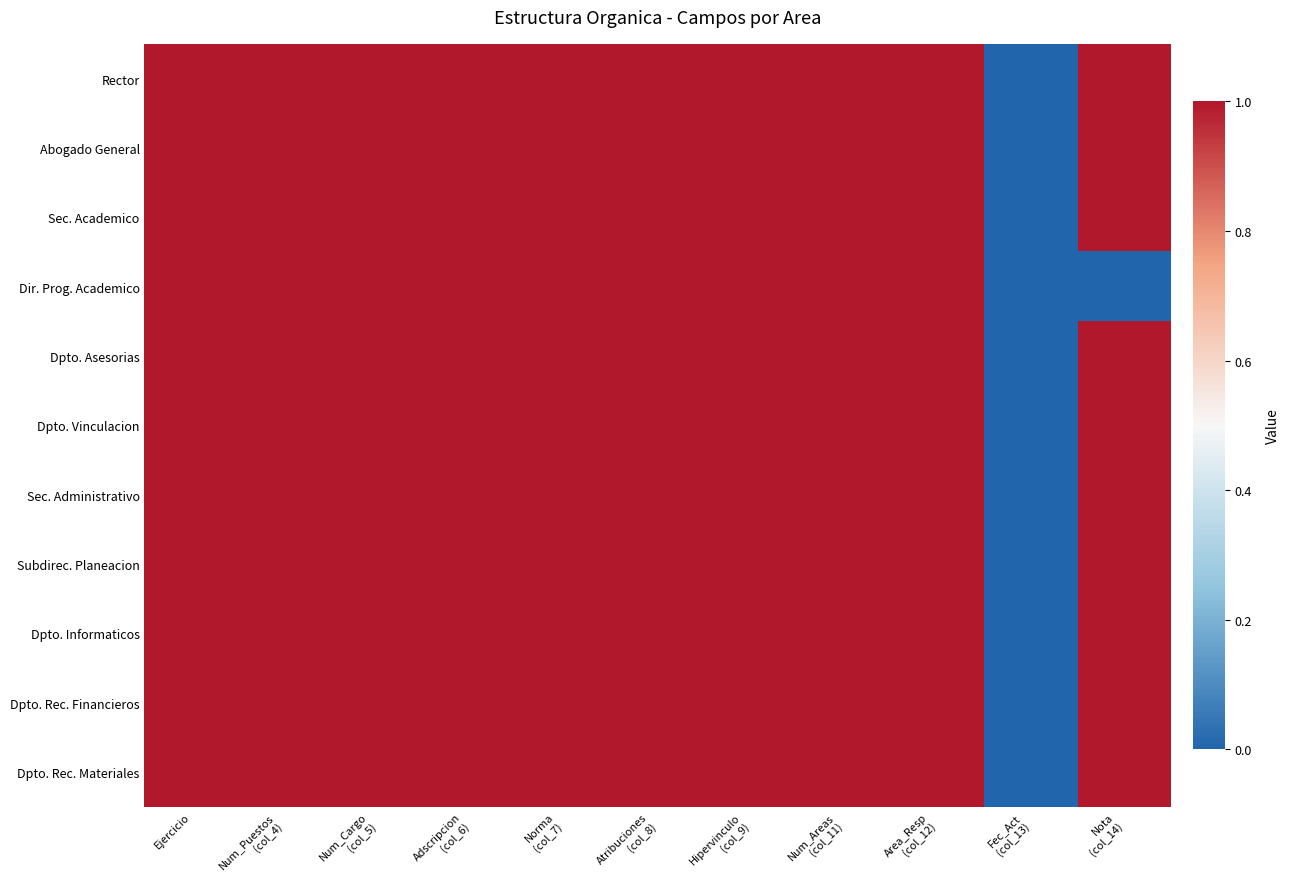

Which series changed the most between Hipervinculo (col_9) and Area_Resp (col_12)?

Rector